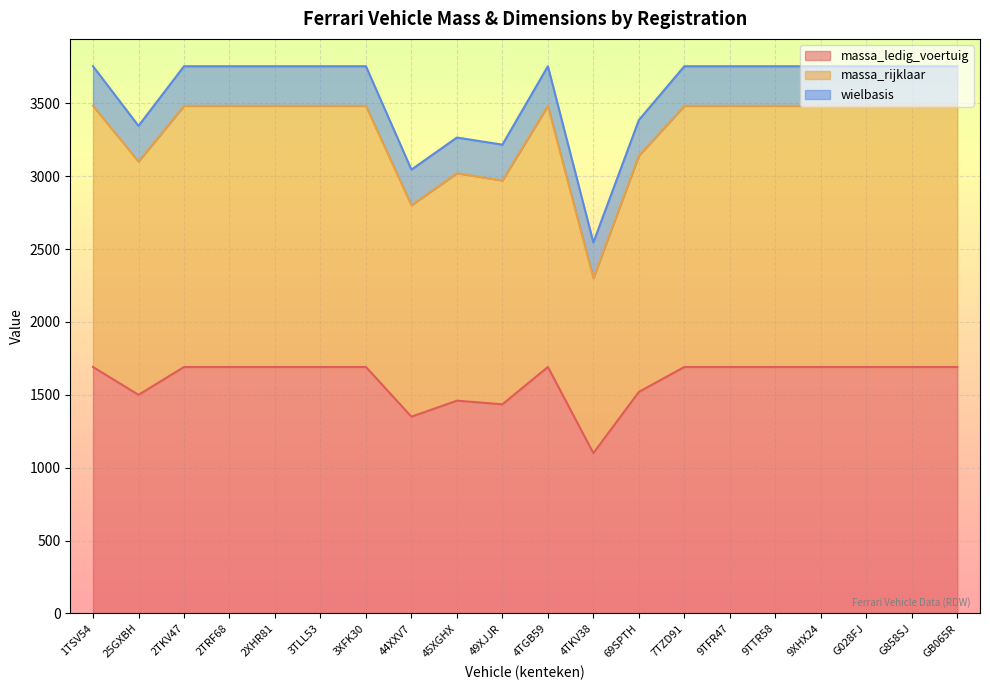

Is the value of massa_rijklaar at 45XGHX greater than the value of massa_ledig_voertuig at 9TFR47?

Yes